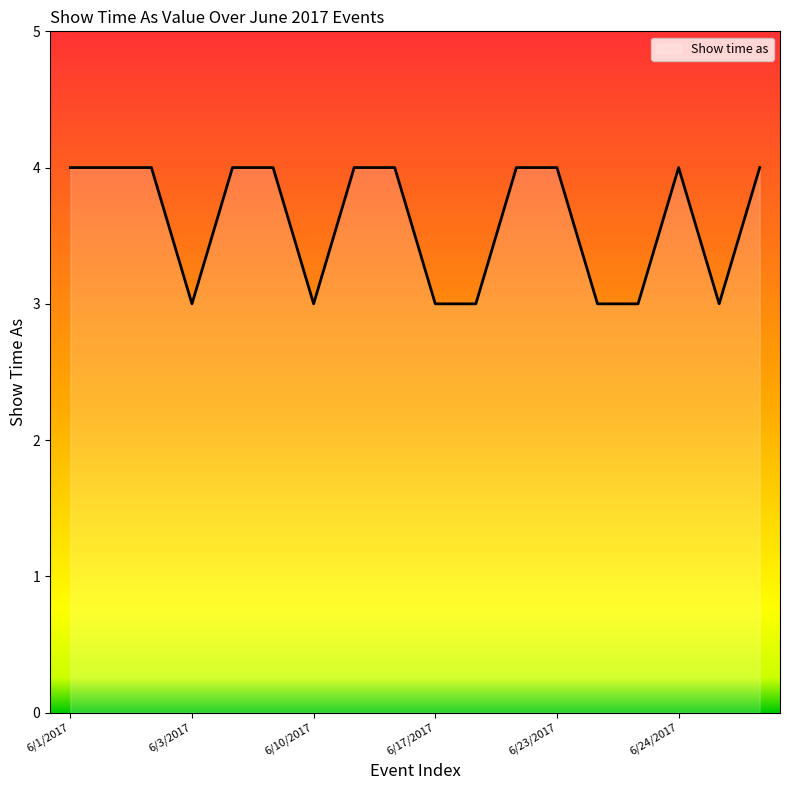

What is the greatest value displayed?

4